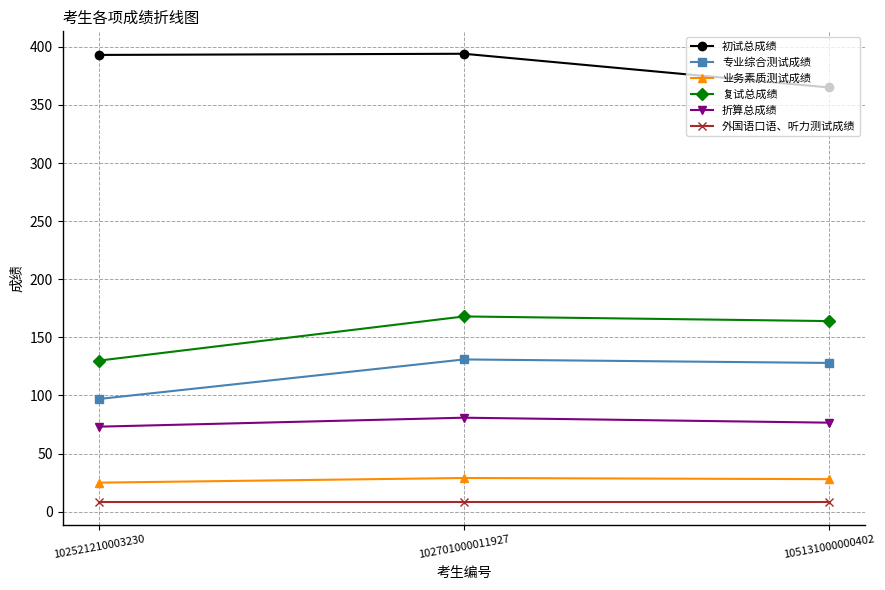

What is the approximate value of 业务素质测试成绩 at 105131000000402?

28.0